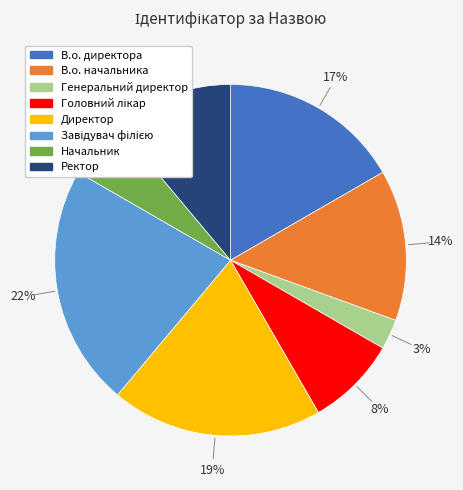

To the nearest percent, what is the difference between the largest and smallest slice percentages?

19%